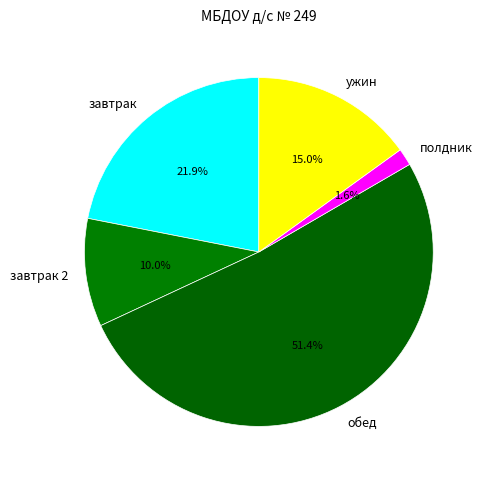

The завтрак 2 slice represents 10% of the pie. True or false?

True